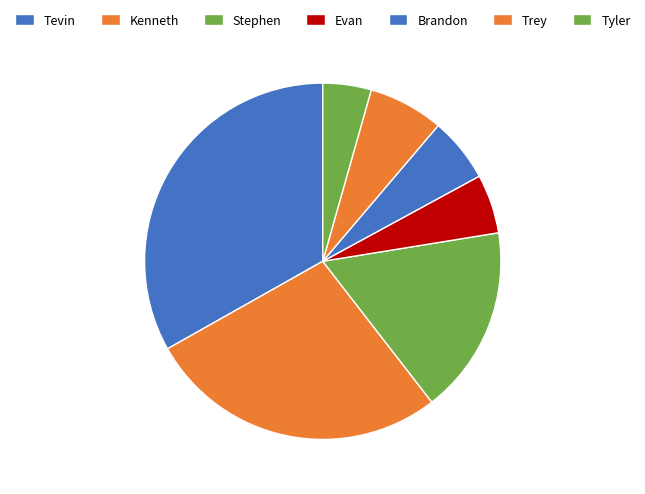

Is there any slice that represents more than half of the pie?

No